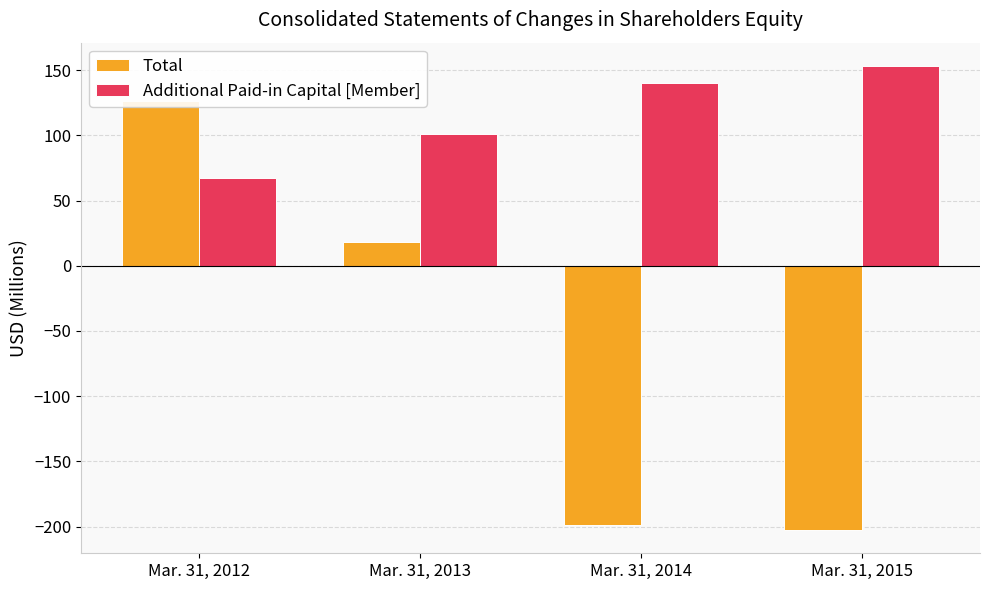

At which label does Total first exceed 18?

Mar. 31, 2012